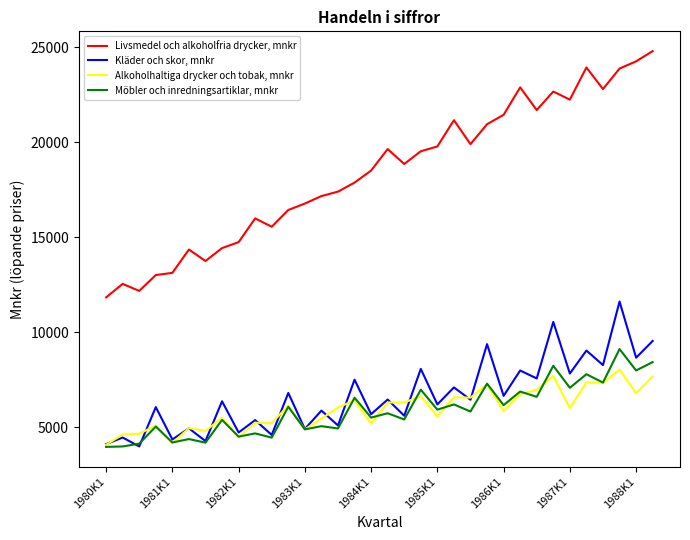

How many interior local valleys does the Kläder och skor, mnkr series have?

16